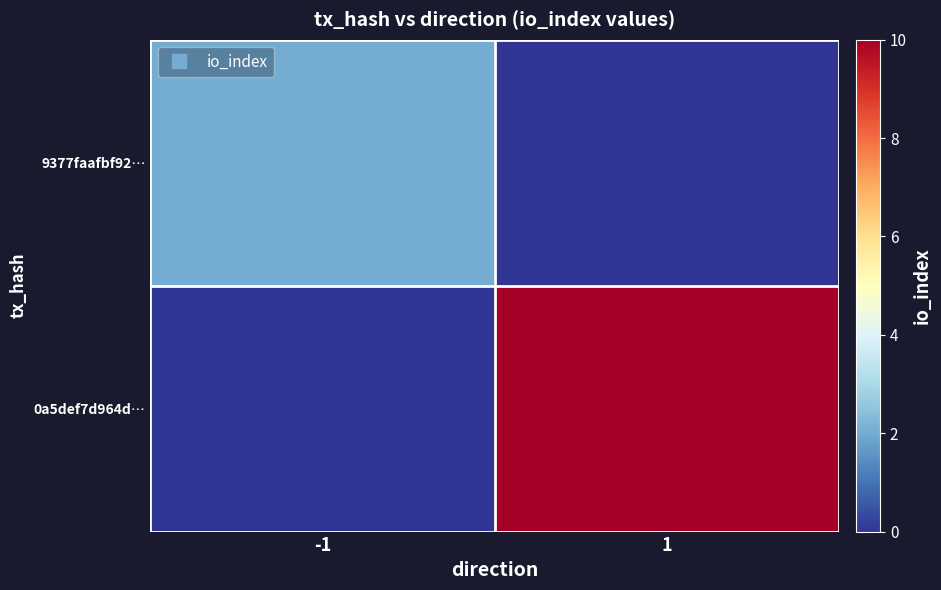

Reading right to left, list all the values displayed in this chart.

9377faafbf92…: 1=0	-1=2
0a5def7d964d…: 1=10	-1=0